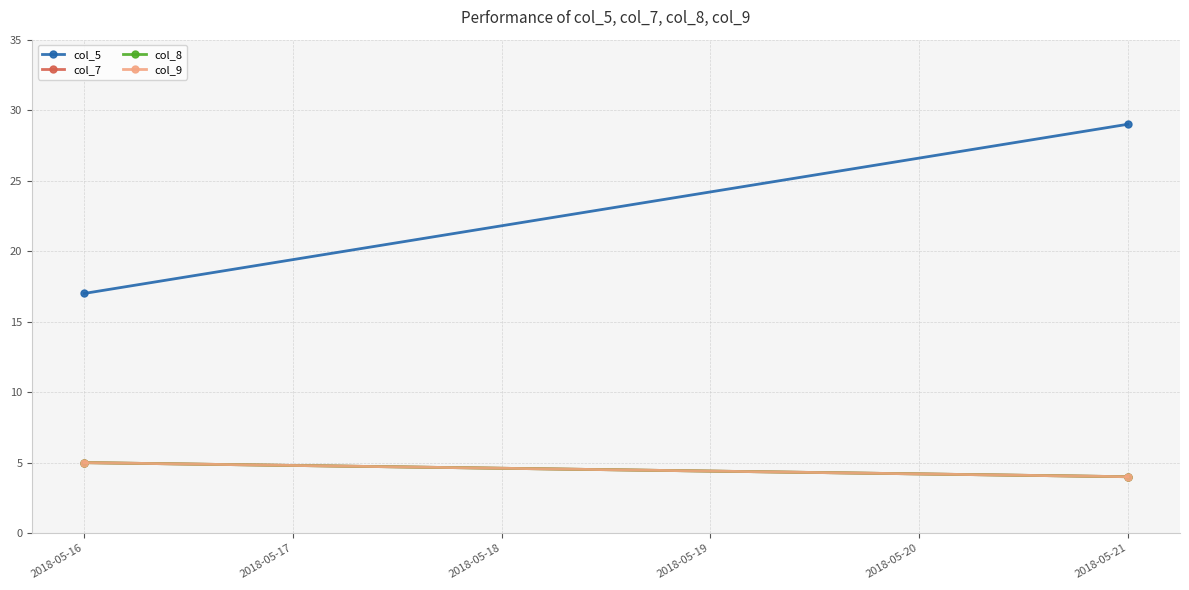

What is the value of the col_8 point at the 1st from the left?

5